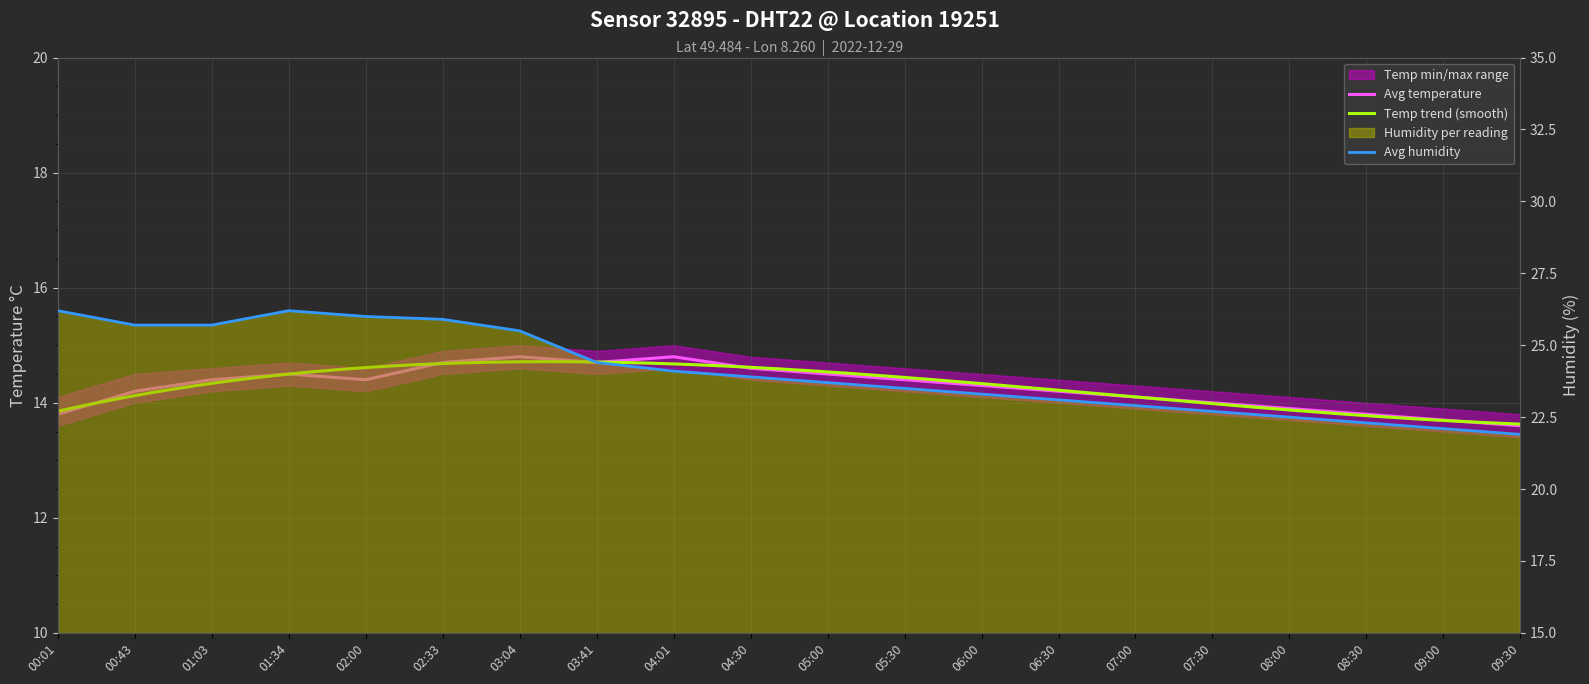

Read the humidity value at 04:30.

23.9